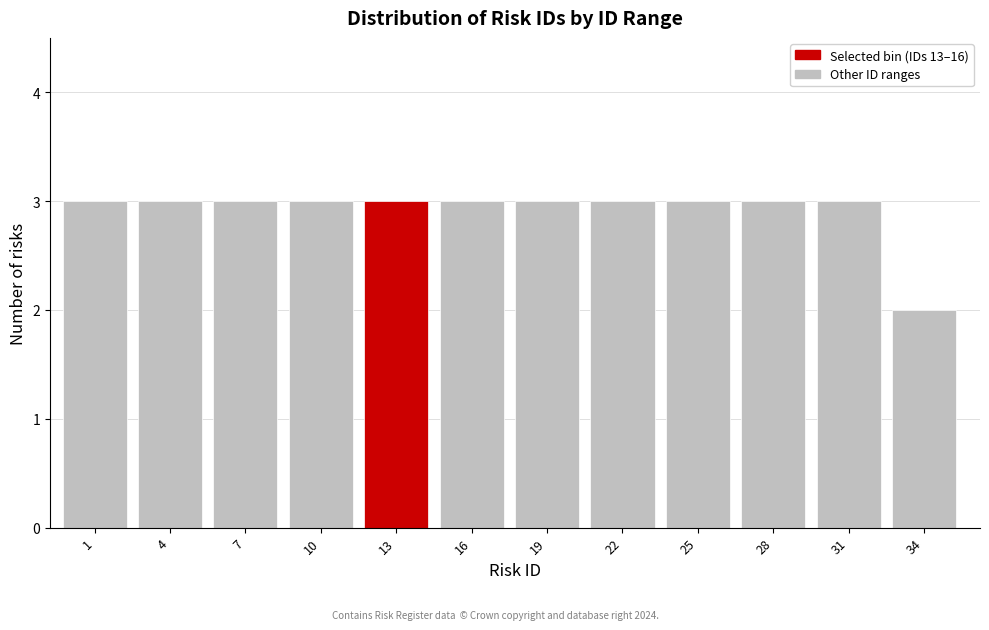

Reading left to right, transcribe all the data shown in this chart.

1=3	4=3	7=3	10=3	13=3	16=3	19=3	22=3	25=3	28=3	31=3	34=2